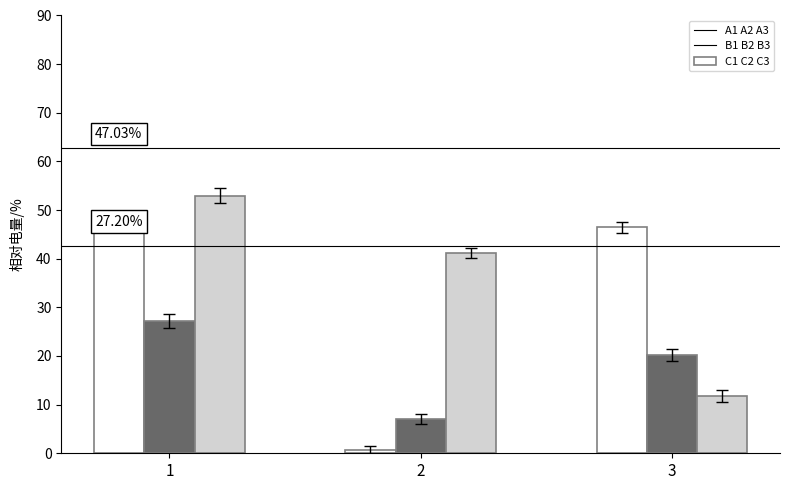

Reading left to right, list all the values displayed in this chart.

Inv. Firms Long %: 1=47.0	2=0.6	3=46.4
Inv. Firms Short %: 1=27.2	2=7.0	3=20.2
Comm. Undertakings Long %: 1=53.0	2=41.2	3=11.7